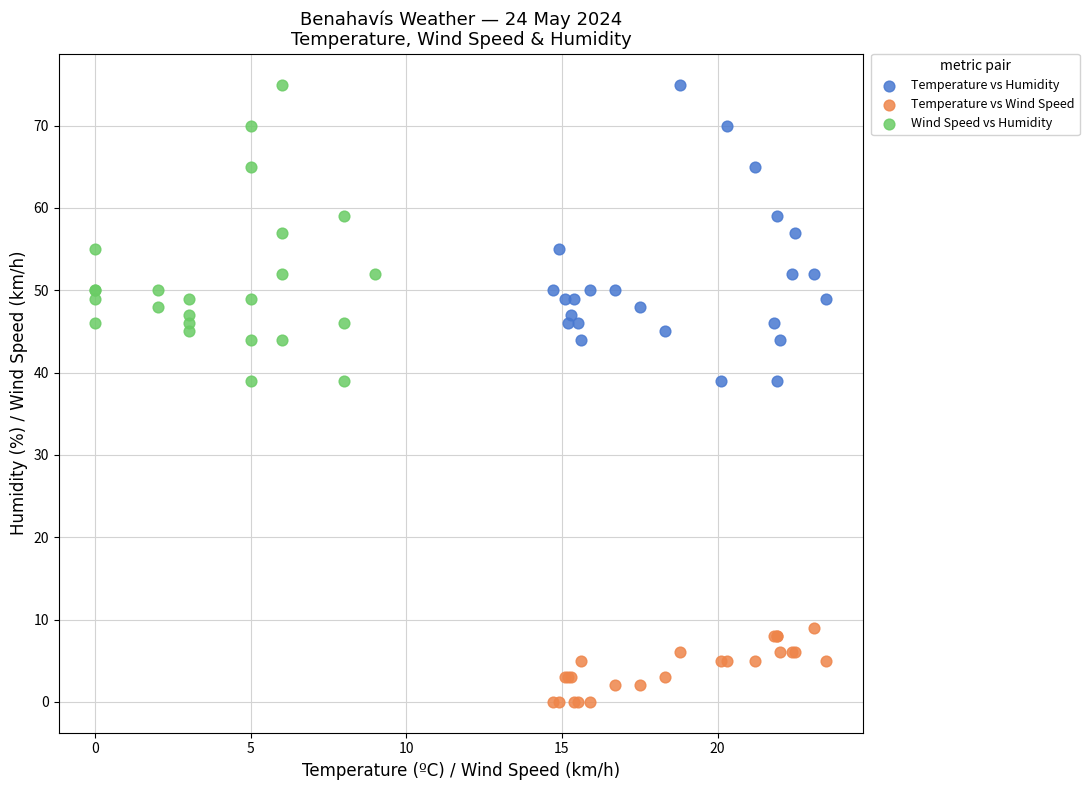

Which series contains the lowest Y value?

Temperature vs Wind Speed